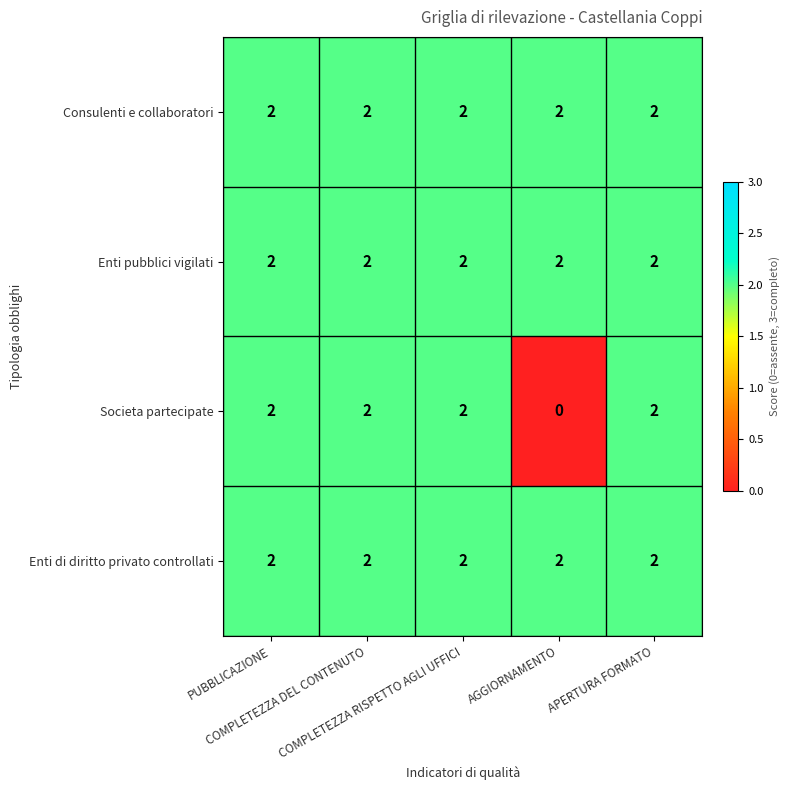

What is the sum of all Societa partecipate values?

8